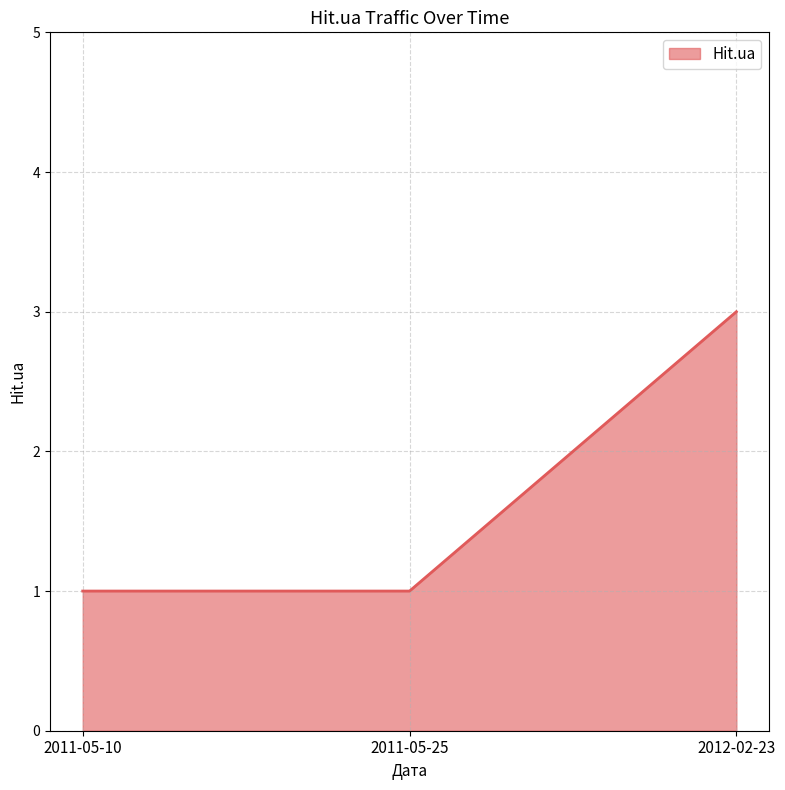

Does the chart have visible grid lines?

Yes